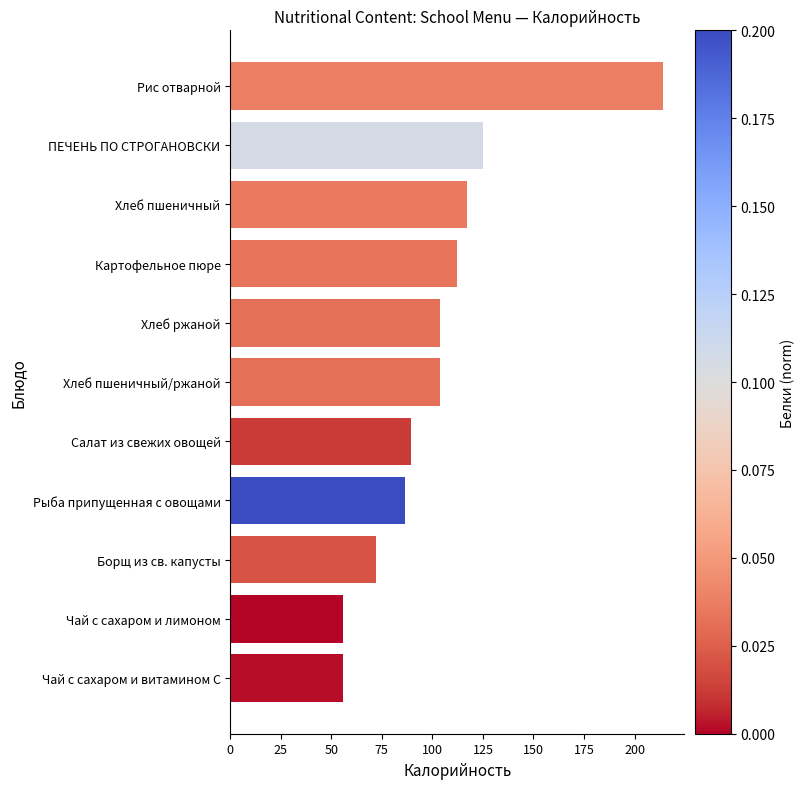

Is it true that the value at Борщ из св. капусты is 110.4?

False